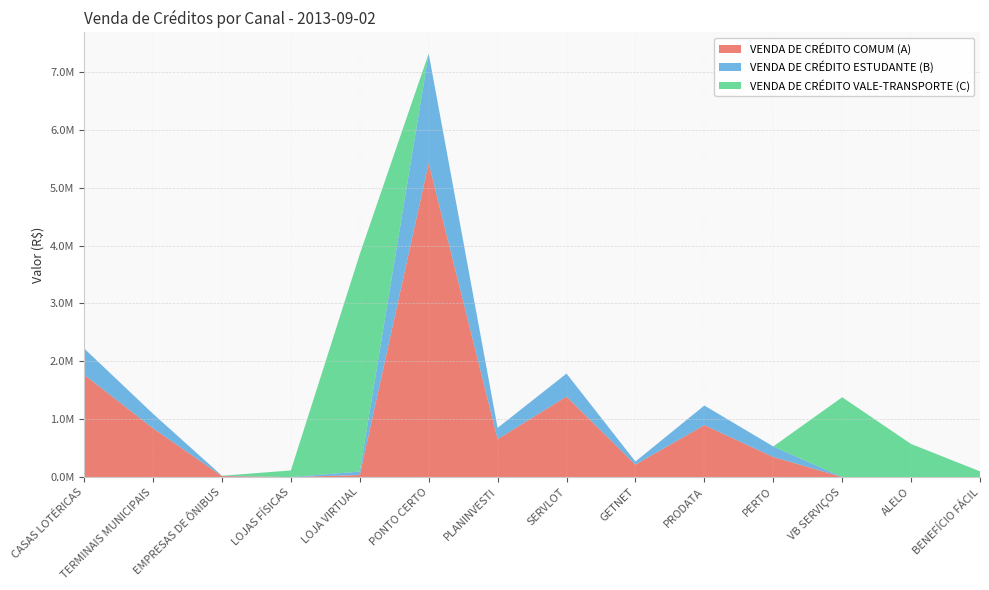

Reading left to right, list all the values displayed in this chart.

VENDA DE CRÉDITO COMUM (A): CASAS LOTÉRICAS=1769173.3	TERMINAIS MUNICIPAIS=841853.2	EMPRESAS DE ÔNIBUS=16649.5	LOJAS FÍSICAS=0.0	LOJA VIRTUAL=34546.2	PONTO CERTO=5426691.4	PLANINVESTI=655246.6	SERVLOT=1390610.2	GETNET=214291.9	PRODATA=897153.2	PERTO=346739.1	VB SERVIÇOS=0.0	ALELO=0.0	BENEFÍCIO FÁCIL=0.0
VENDA DE CRÉDITO ESTUDANTE (B): CASAS LOTÉRICAS=453719.3	TERMINAIS MUNICIPAIS=251460.2	EMPRESAS DE ÔNIBUS=5494.4	LOJAS FÍSICAS=0.0	LOJA VIRTUAL=59379.1	PONTO CERTO=1892205.6	PLANINVESTI=194548.3	SERVLOT=397853.9	GETNET=53317.3	PRODATA=338994.1	PERTO=181780.1	VB SERVIÇOS=0.0	ALELO=0.0	BENEFÍCIO FÁCIL=0.0
VENDA DE CRÉDITO VALE-TRANSPORTE (C): CASAS LOTÉRICAS=0.0	TERMINAIS MUNICIPAIS=0.0	EMPRESAS DE ÔNIBUS=0.0	LOJAS FÍSICAS=113641.4	LOJA VIRTUAL=3757267.2	PONTO CERTO=0.0	PLANINVESTI=0.0	SERVLOT=0.0	GETNET=0.0	PRODATA=0.0	PERTO=0.0	VB SERVIÇOS=1379061.6	ALELO=571230.0	BENEFÍCIO FÁCIL=98239.4